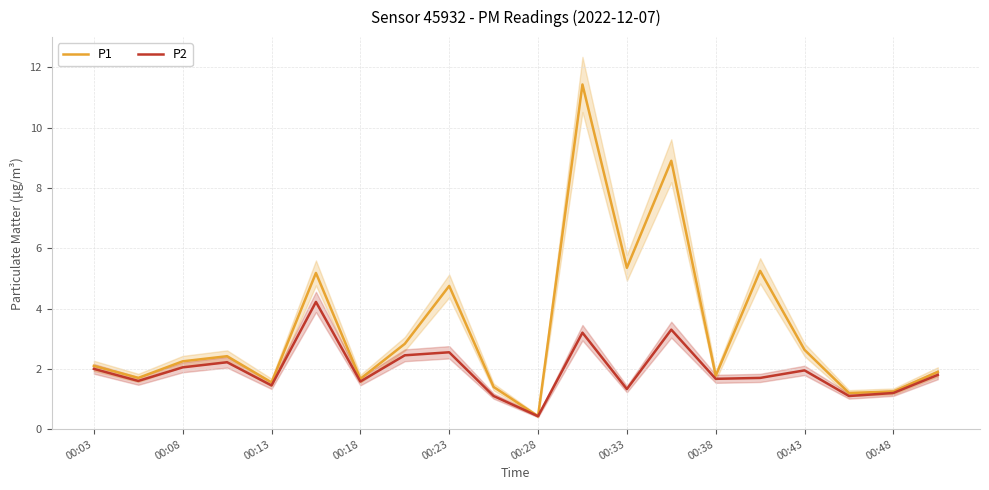

Which series has the widest spread of values?

P1